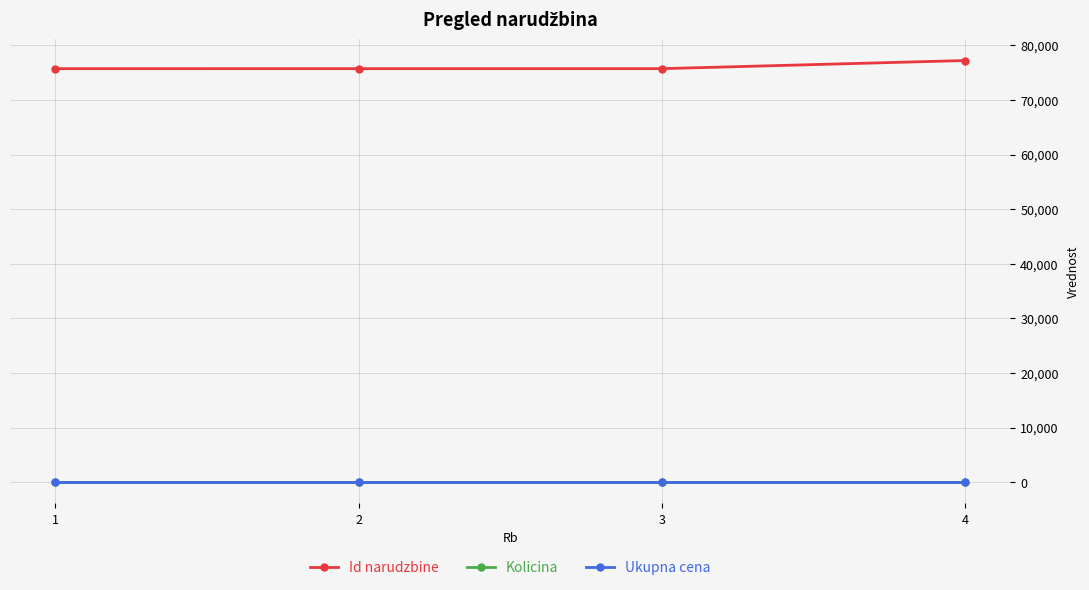

True or false: Kolicina and Id narudzbine cross at least once.

False